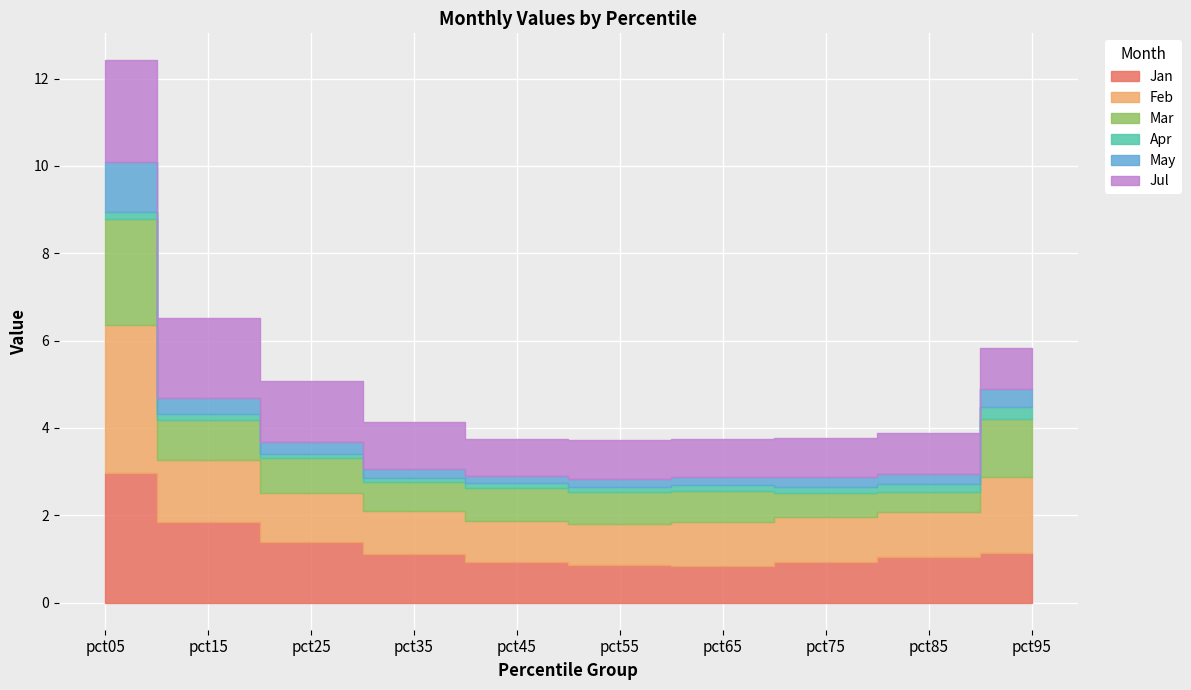

Which series has the largest total across all categories?

Feb